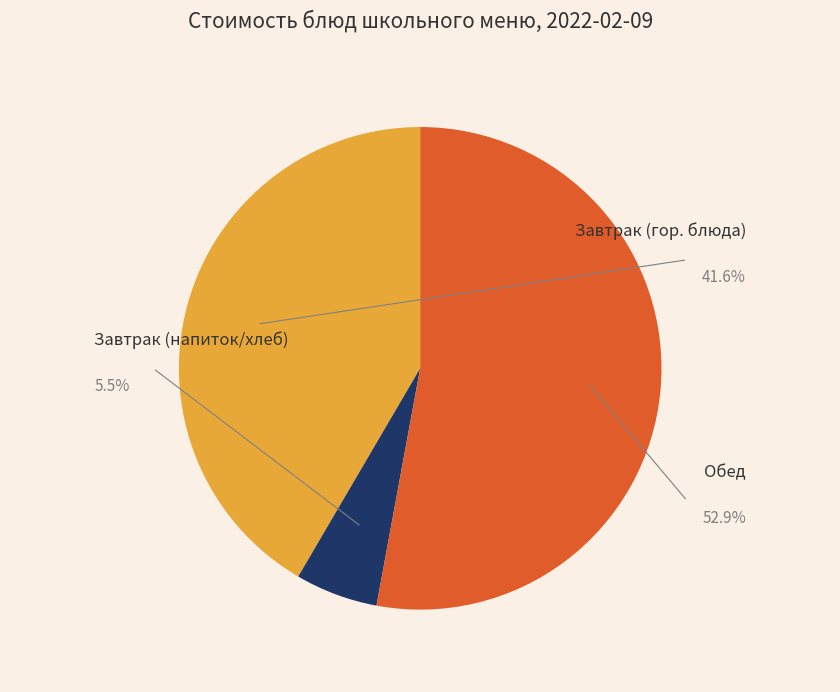

Is there any slice that represents more than half of the pie?

Yes